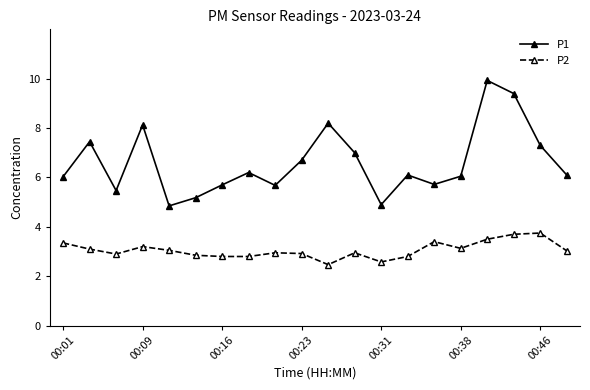

At how many categories does at least one series exceed 2?

20